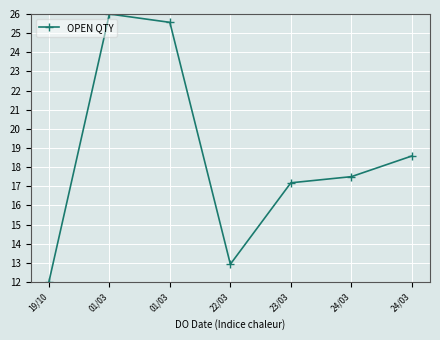

What is the sum of all values?

129.8